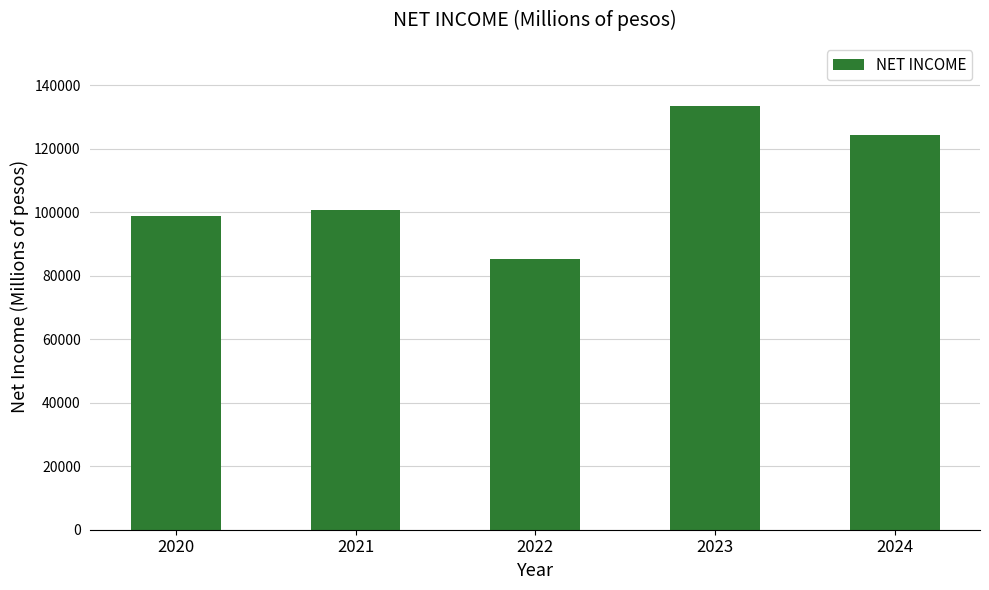

What is the change in value from 2020 to 2024?

+25648